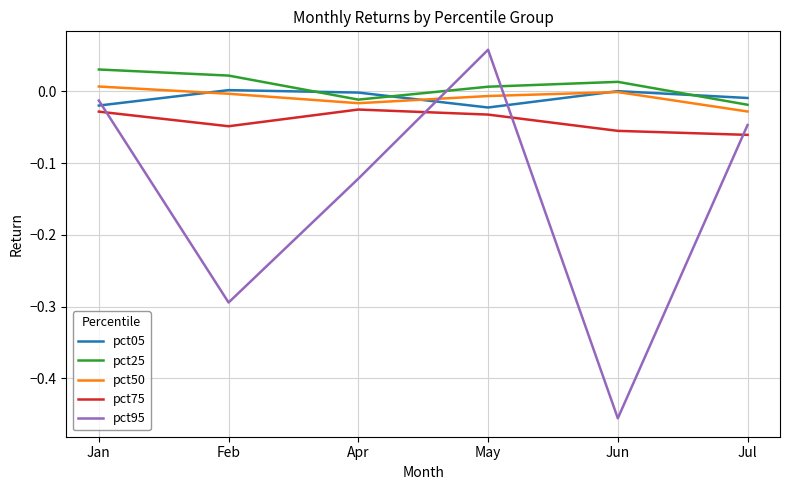

Rank the series at Jul from highest to lowest value.

pct05, pct25, pct50, pct95, pct75